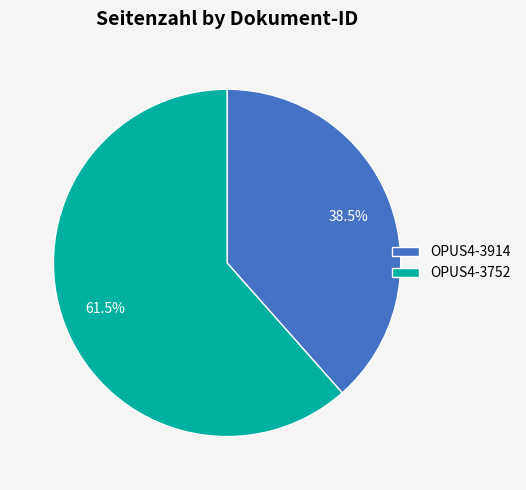

Count the number of slices in the pie.

2